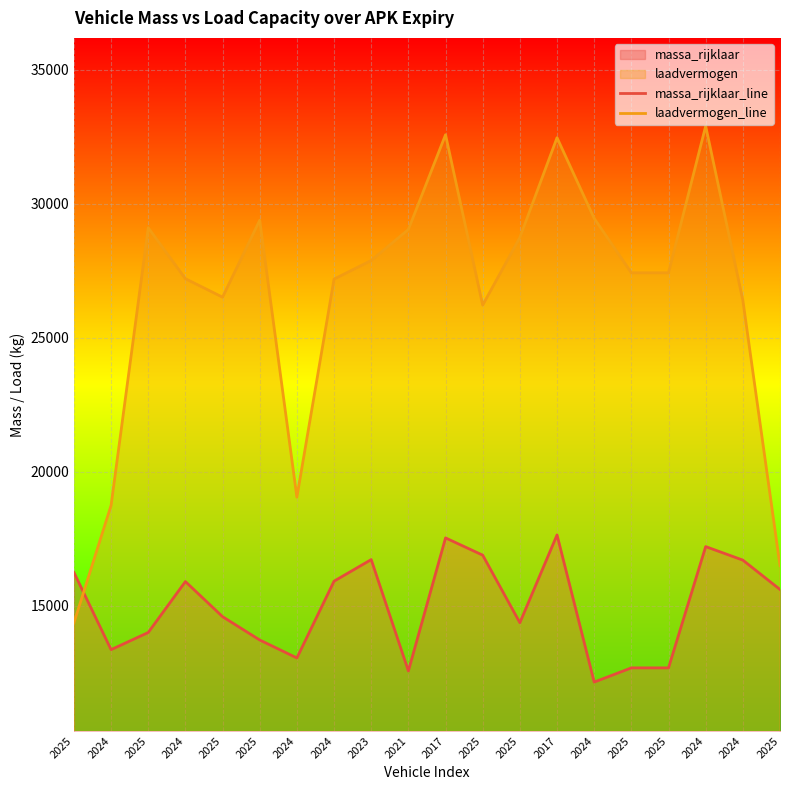

Reading left to right, transcribe all the data shown in this chart.

massa_rijklaar_line: 2025=16240	2024=13360	2025=14000	2024=15900	2025=14590	2025=13720	2024=13050	2024=15915	2023=16720	2021=12565	2017=17529	2025=16885	2025=14365	2017=17640	2024=12150	2025=12680	2025=12680	2024=17205	2024=16700	2025=15605
laadvermogen_line: 2025=14360	2024=18740	2025=29100	2024=27200	2025=26510	2025=29380	2024=19050	2024=27185	2023=27880	2021=29035	2017=32571	2025=26215	2025=28735	2017=32460	2024=29450	2025=27420	2025=27420	2024=32895	2024=26400	2025=16495